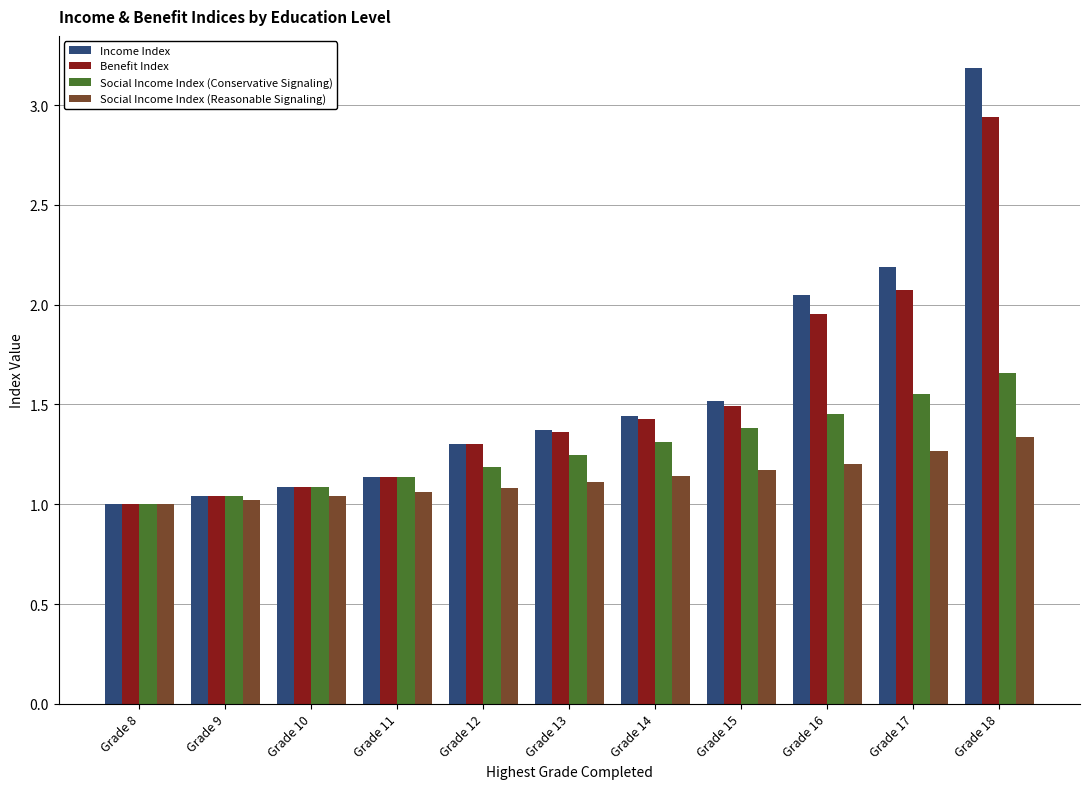

What is the highest value of the Income Index series?

3.2